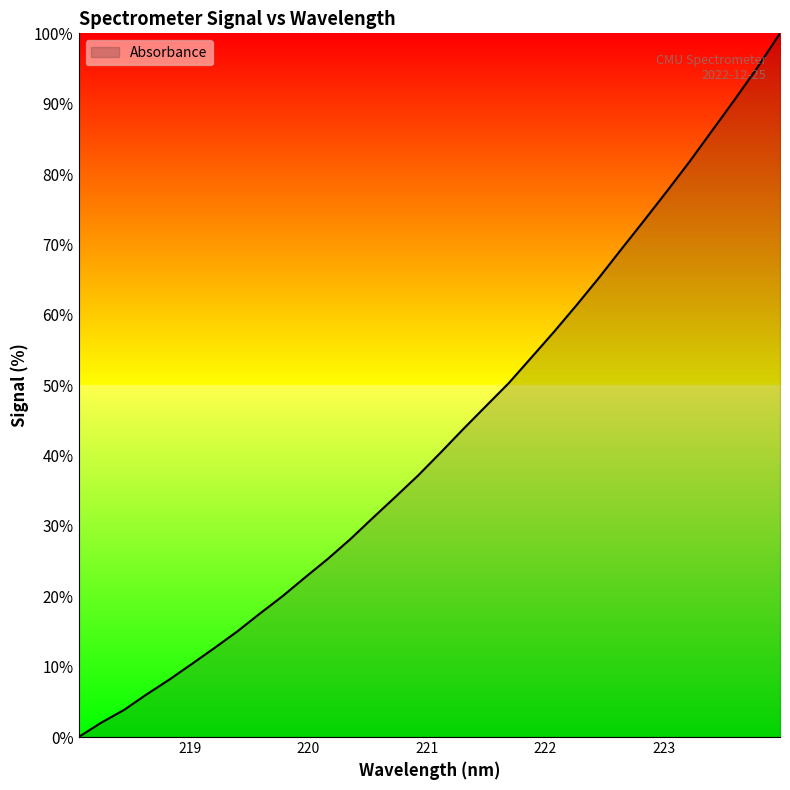

What is the maximum value shown in the chart?

100.0